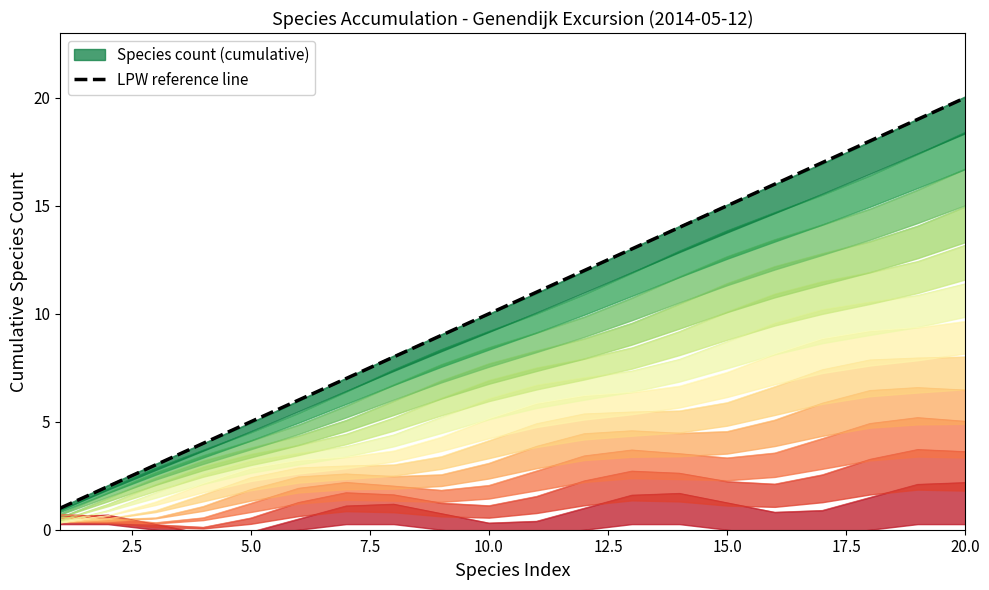

True or false: the data shows 6 at 12.5.

True